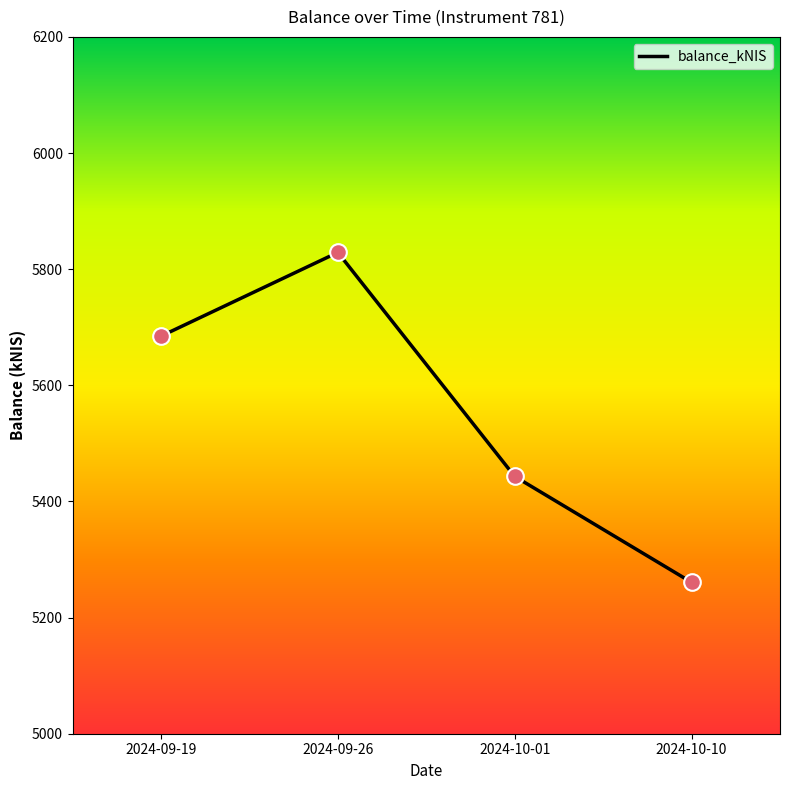

Which has a higher value, 2024-09-19 or 2024-09-26?

2024-09-26